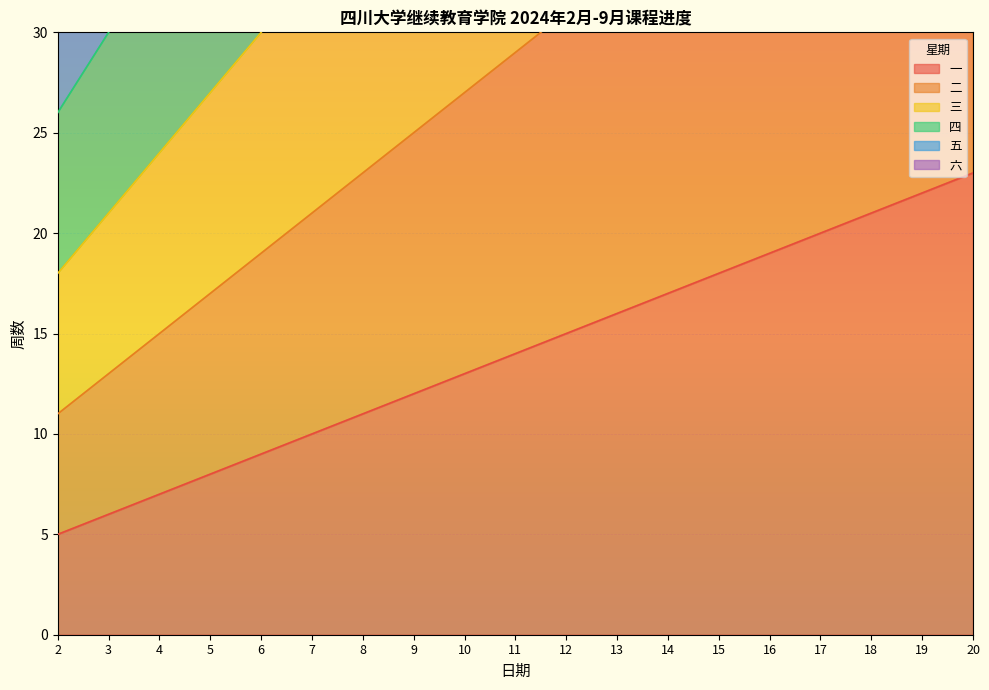

How many data points in 五 are above 80?

9